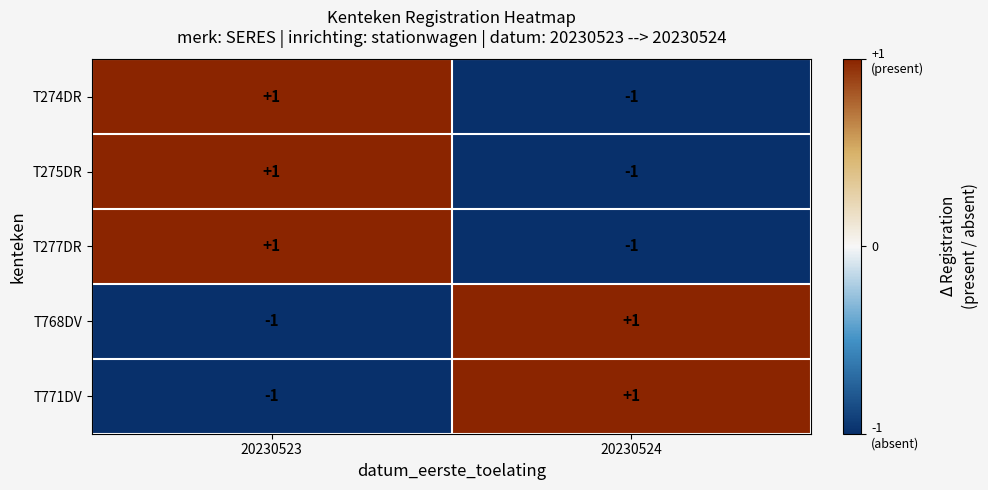

Which category has the lowest value in the T771DV series?

20230523